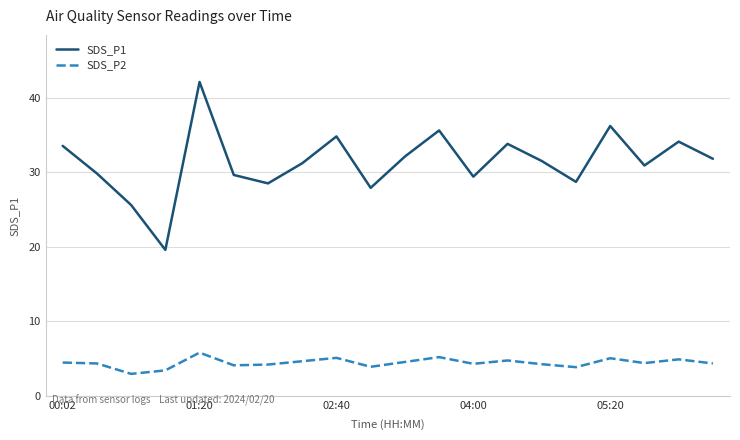

How many interior local valleys does the SDS_P2 series have?

6